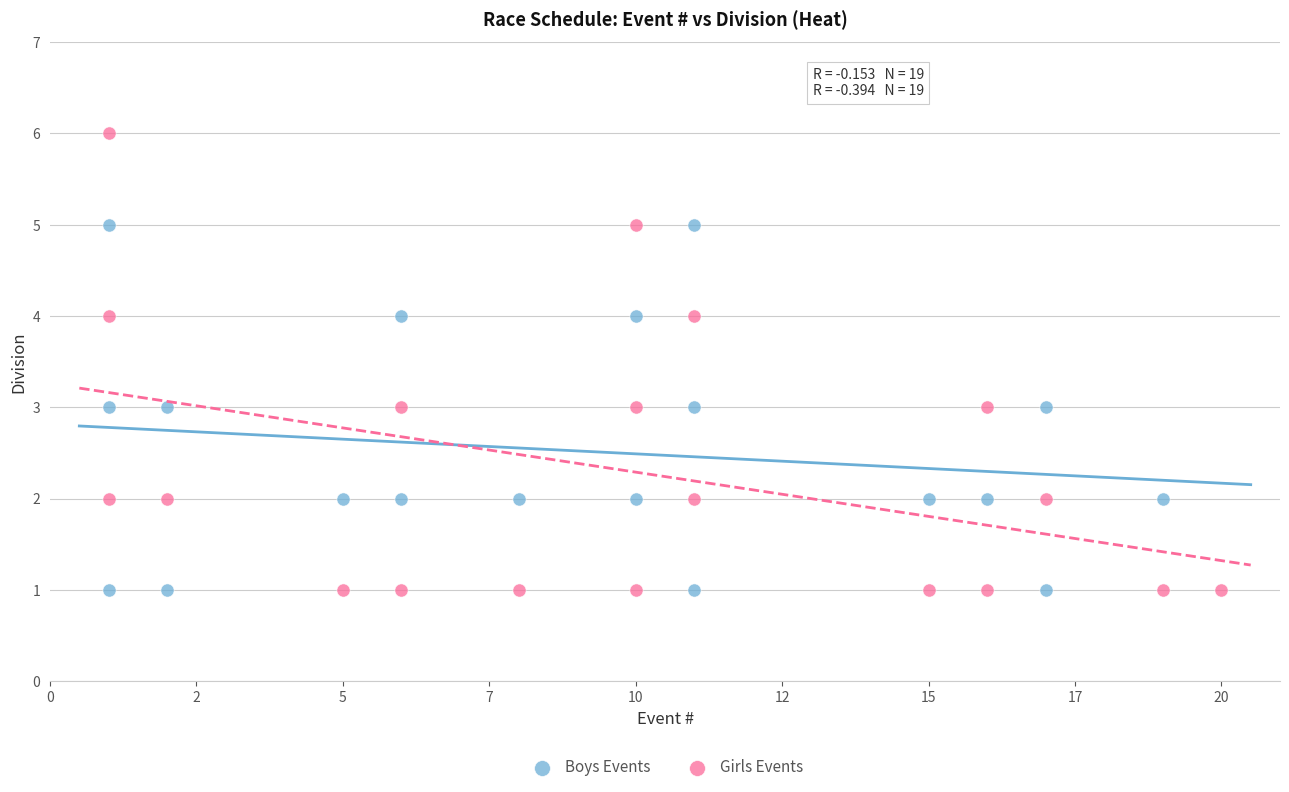

Which series contains the highest Y value?

Girls Events